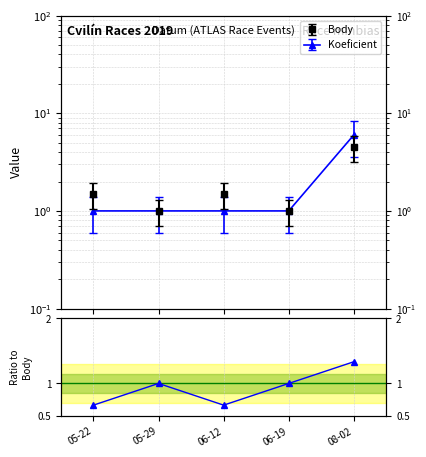

The value at 06-19 is 1.8. True or false?

False